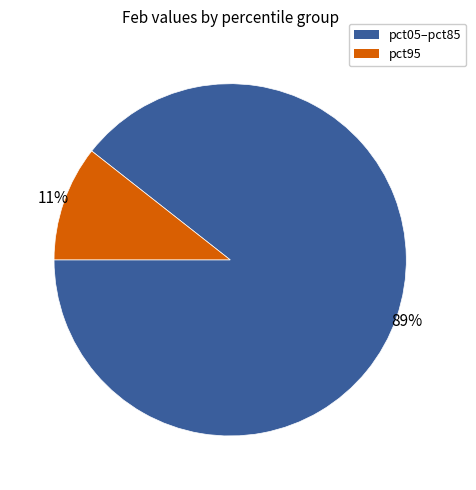

Does any single category account for the majority?

Yes